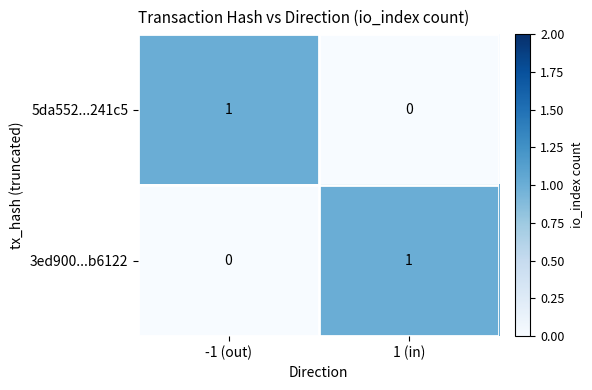

At -1 (out), list the series in order from largest to smallest.

5da552...241c5, 3ed900...b6122